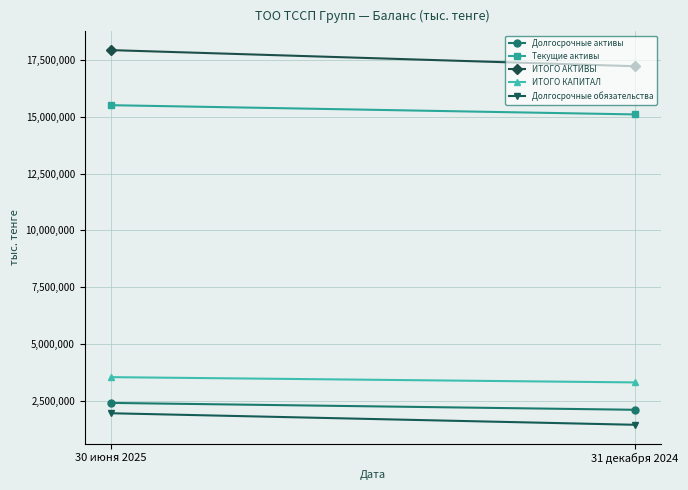

Is the value of ИТОГО АКТИВЫ at 30 июня 2025 greater than the value of ИТОГО КАПИТАЛ at 30 июня 2025?

Yes